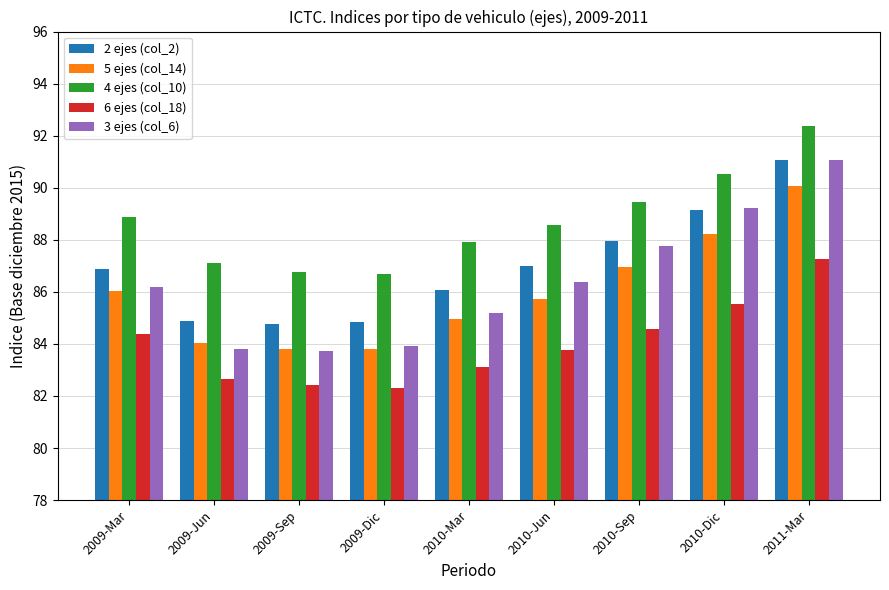

At which category does the chart reach its peak across all series?

2011-Mar